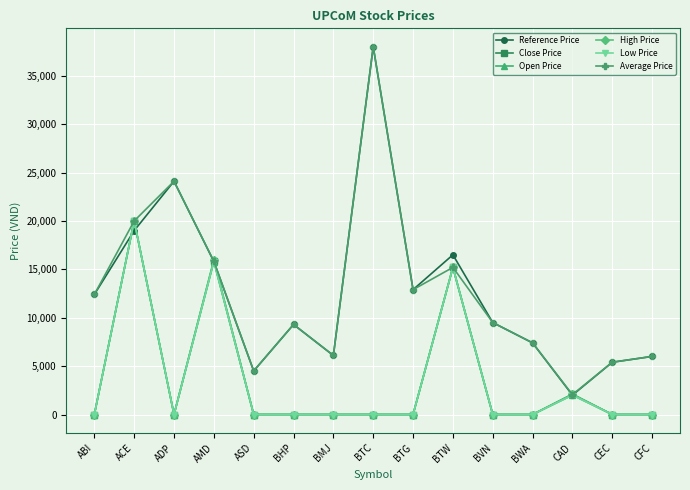

What position from the left is BTG?

9